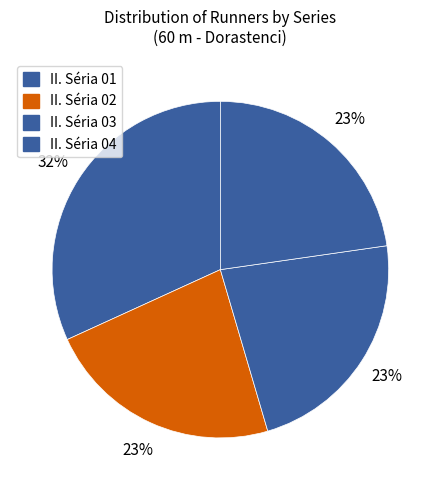

Is there any slice that represents more than half of the pie?

No